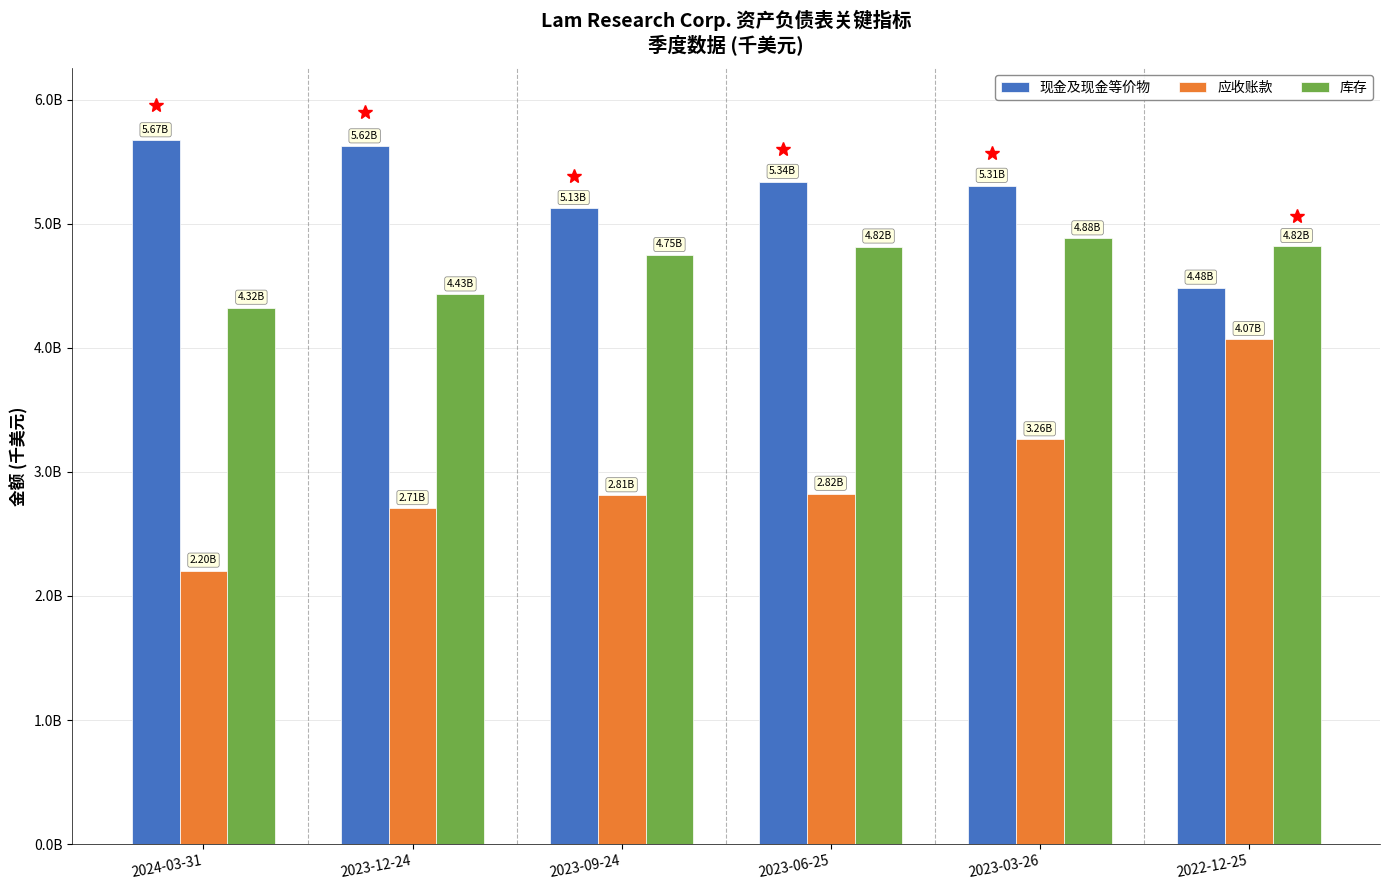

Reading right to left, what are all the values shown in this chart?

现金及现金等价物: 2022-12-25=4484716	2023-03-26=5305648	2023-06-25=5337056	2023-09-24=5126150	2023-12-24=5623289	2024-03-31=5672232
应收账款: 2022-12-25=4070088	2023-03-26=3262140	2023-06-25=2823376	2023-09-24=2810953	2023-12-24=2707458	2024-03-31=2203707
库存: 2022-12-25=4819966	2023-03-26=4881935	2023-06-25=4816190	2023-09-24=4747781	2023-12-24=4429906	2024-03-31=4322967